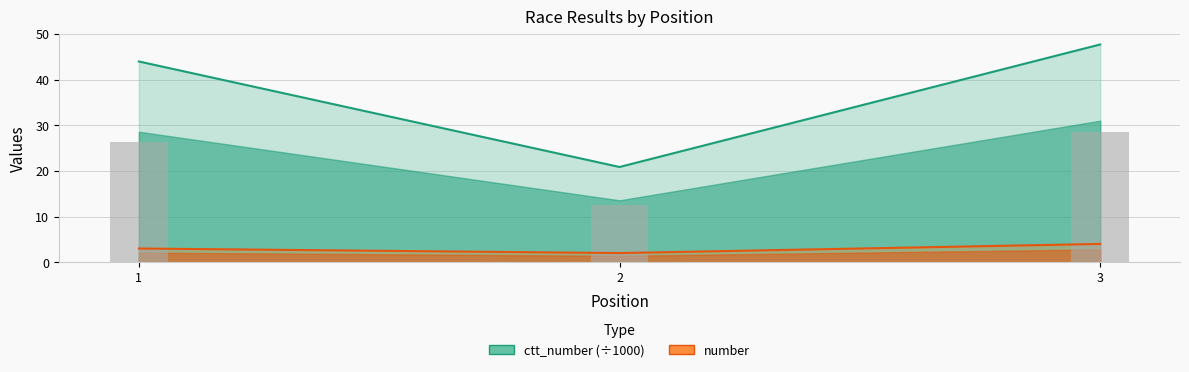

What is the difference between the second highest and minimum values in the ctt_number series?

23.1